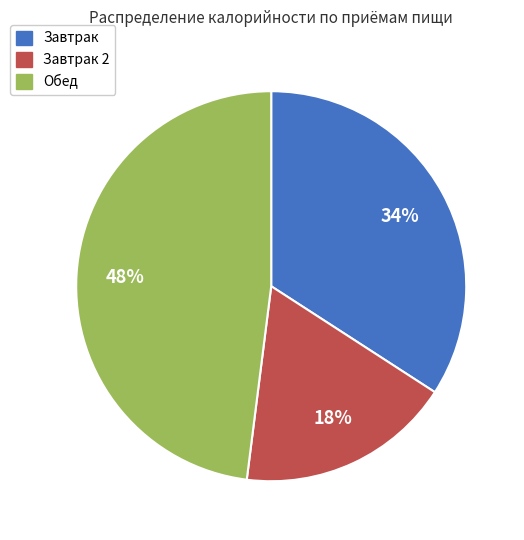

Is there a majority slice in this chart?

No